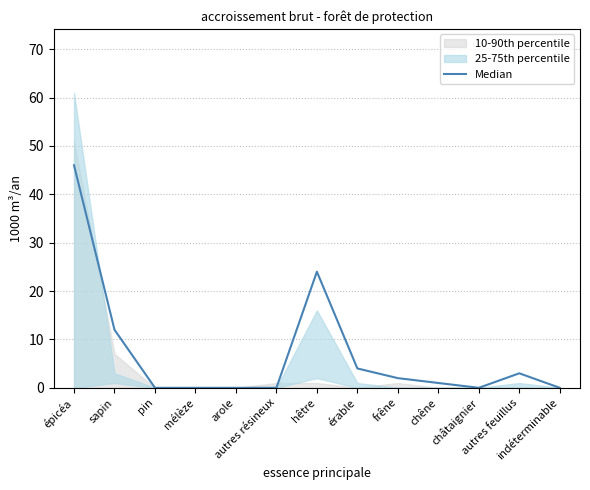

What is the difference between the maximum and second lowest values?

46